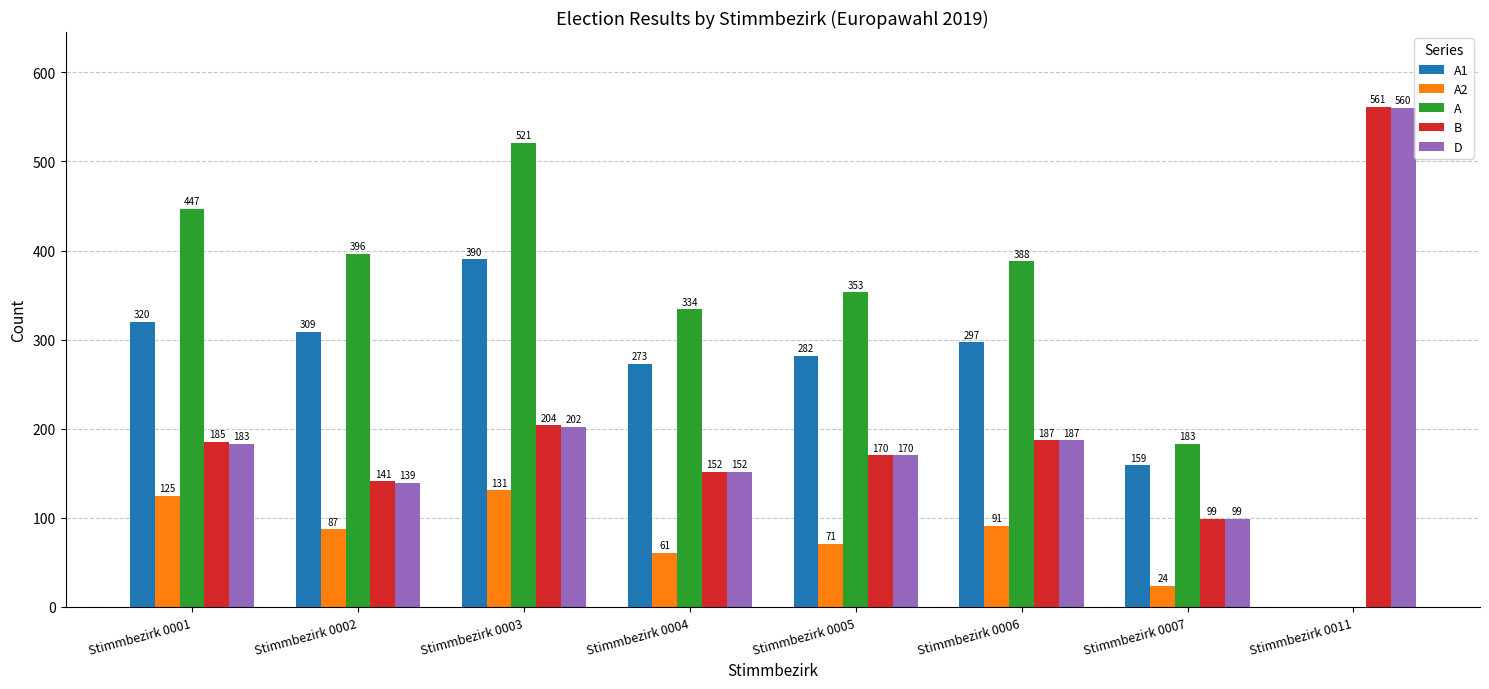

The value of A1 at Stimmbezirk 0011 is 0. True or false?

True